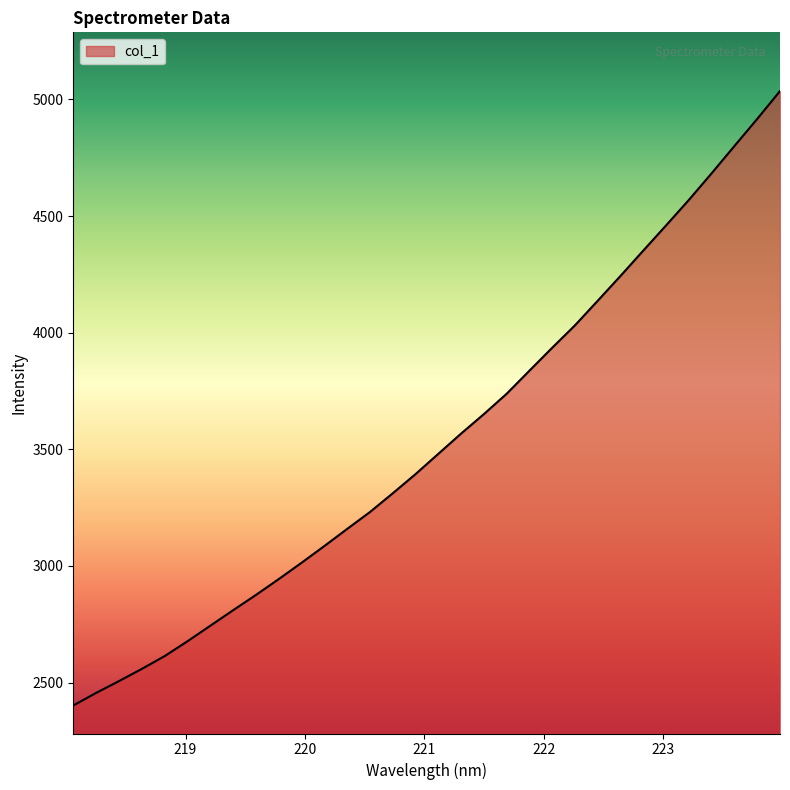

What is the greatest value displayed?

5035.6